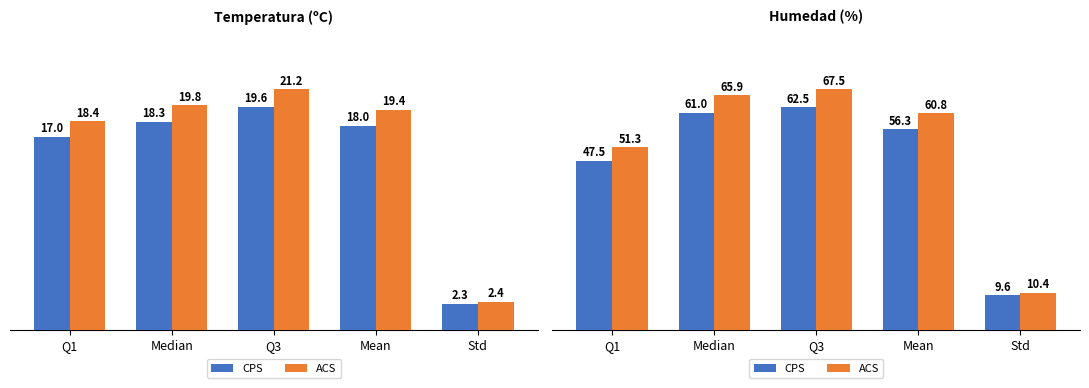

At how many categories does at least one series exceed 52?

3